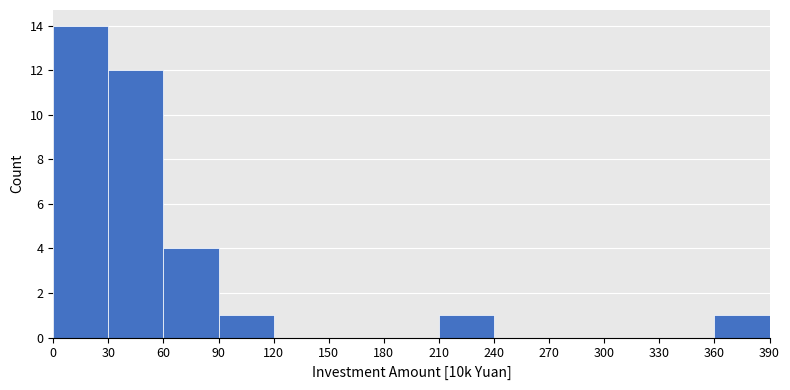

Reading left to right, transcribe this chart: for each bar, give the range it covers on the x-axis and its height. The values are not printed on the chart, so give them approximately, as read against the axis.

0 to 30: 14
30 to 60: 12
60 to 90: 4
90 to 120: 1
120 to 150: 0
150 to 180: 0
180 to 210: 0
210 to 240: 1
240 to 270: 0
270 to 300: 0
300 to 330: 0
330 to 360: 0
360 to 390: 1